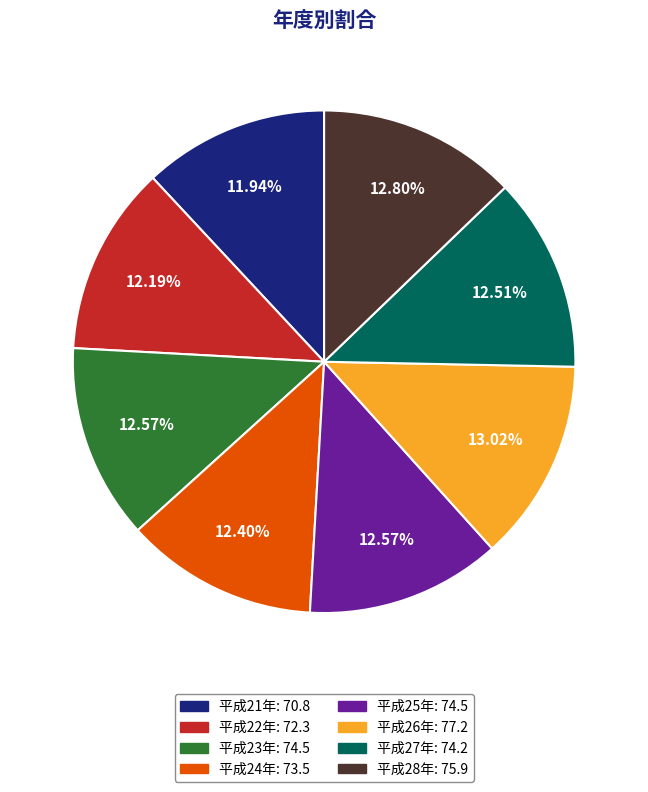

Do 平成27年 and 平成25年 together represent more than half of the pie?

No